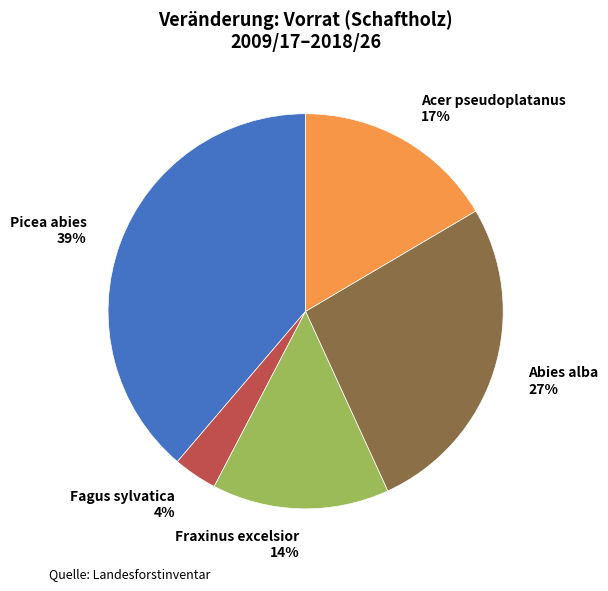

To the nearest percent, what is the average slice percentage?

20%